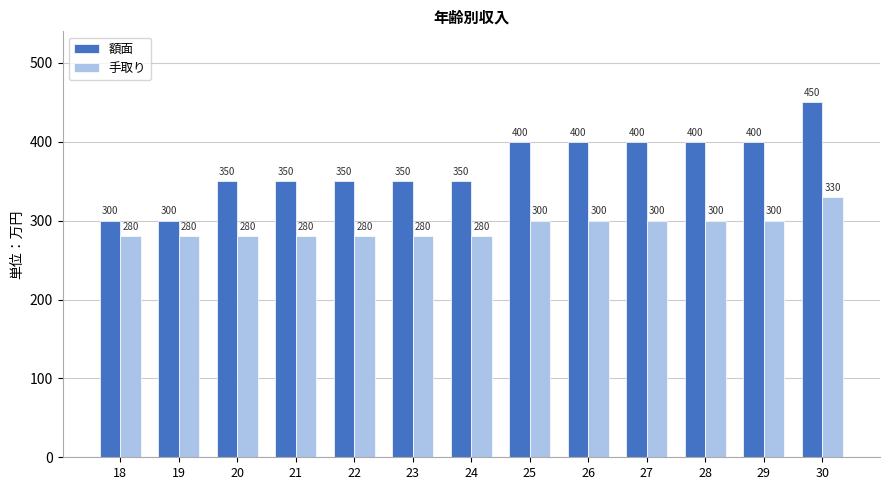

What are all the series names shown in the legend?

額面, 手取り